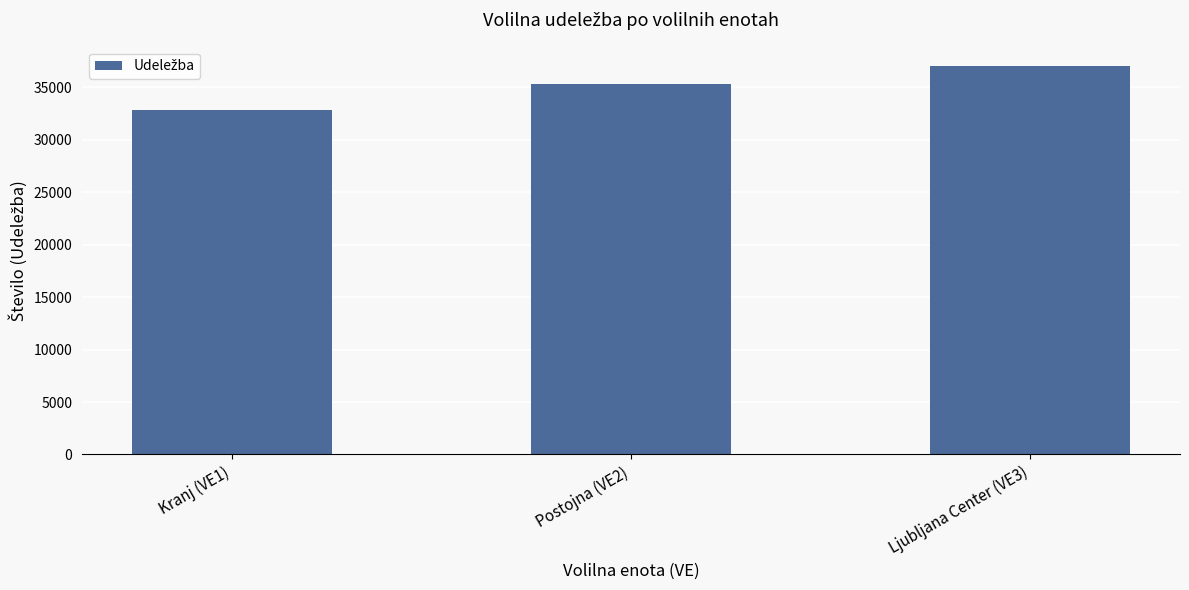

What is the value of the 2nd bar from the left?

35287